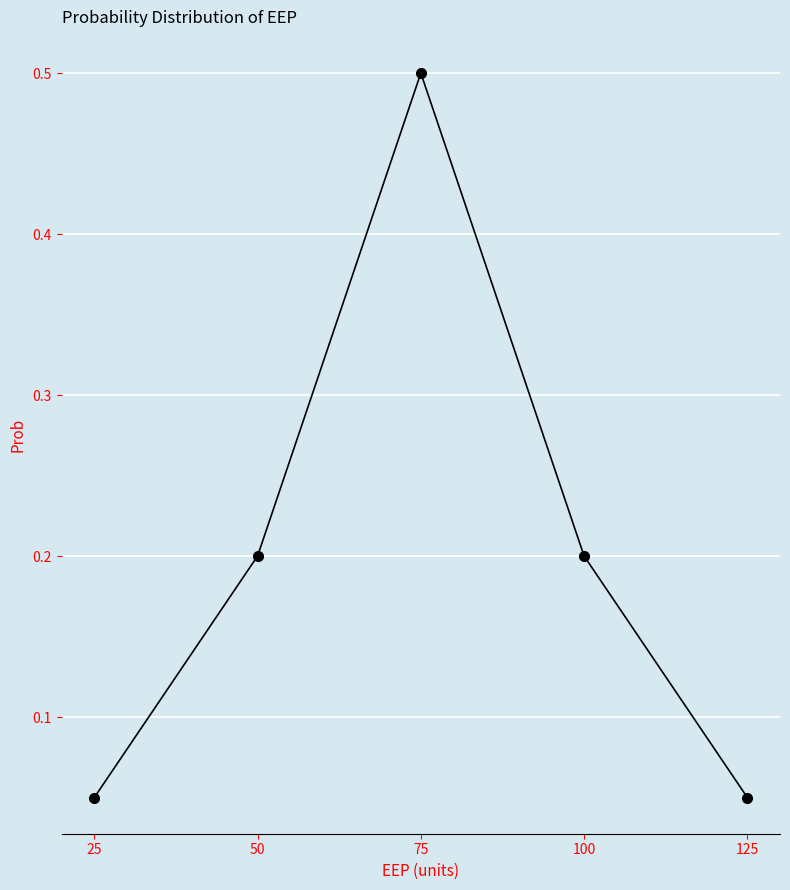

What is the approximate value at 75?

0.5